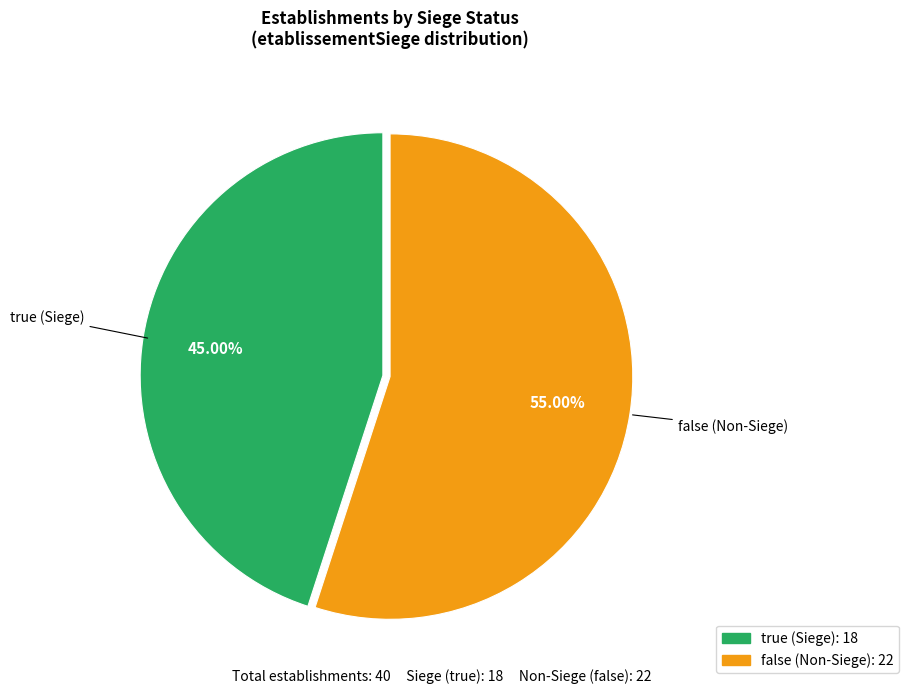

Count the number of slices in the pie.

2